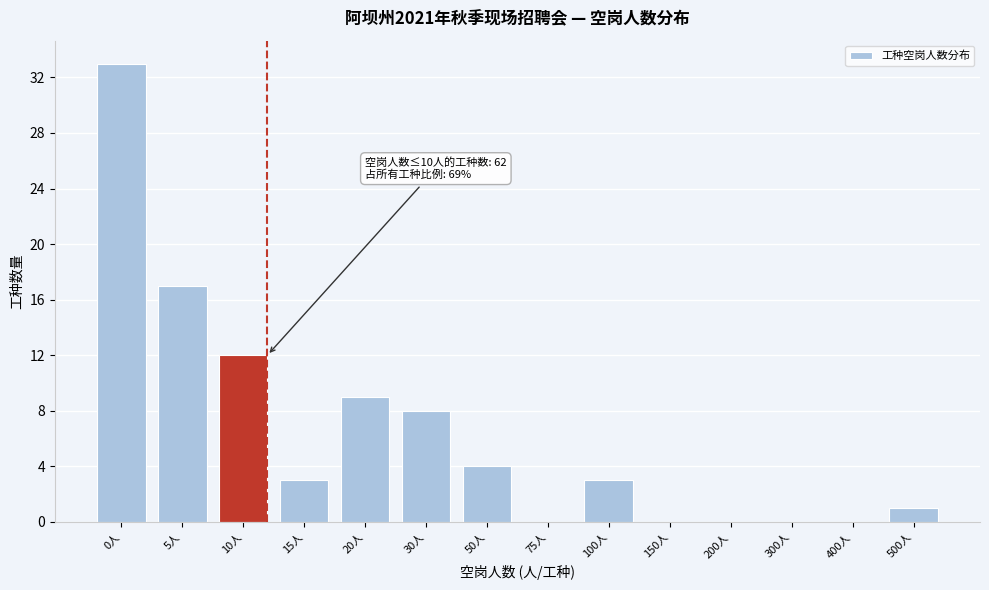

Reading right to left, extract all data points from this chart.

500人=1	400人=0	300人=0	200人=0	150人=0	100人=3	75人=0	50人=4	30人=8	20人=9	15人=3	10人=12	5人=17	0人=33